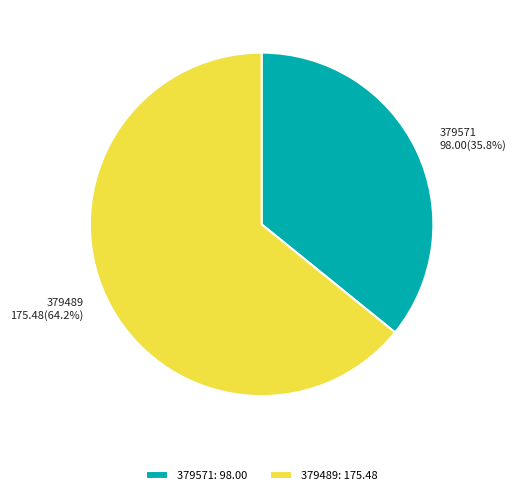

What percentage is the 379489 slice, to the nearest percent?

64%